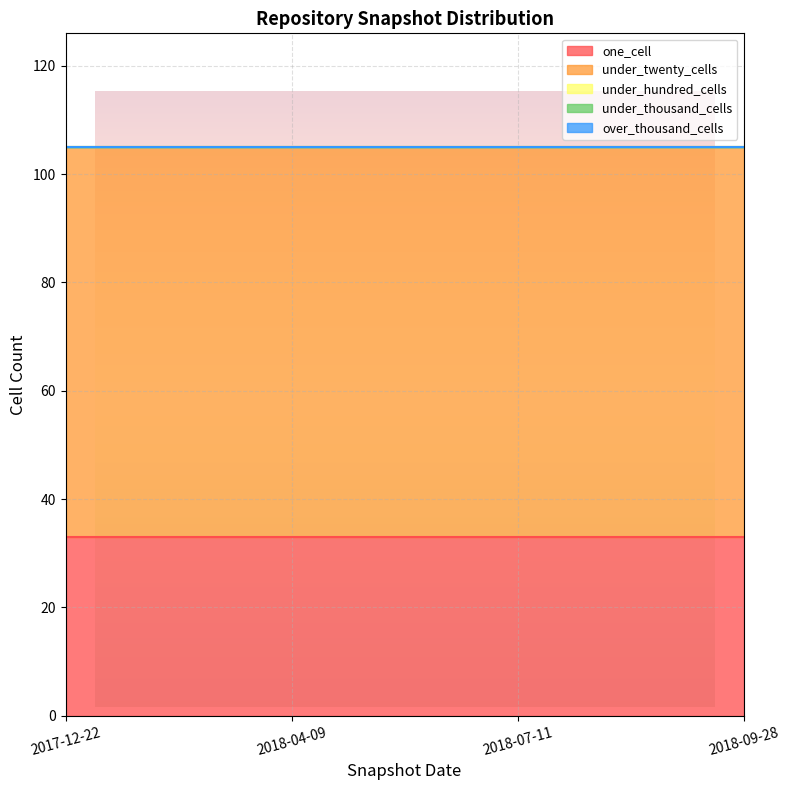

Reading left to right, list all the values displayed in this chart.

one_cell: 2017-12-22=33	2018-04-09=33	2018-07-11=33	2018-09-28=33
under_twenty_cells: 2017-12-22=72	2018-04-09=72	2018-07-11=72	2018-09-28=72
under_hundred_cells: 2017-12-22=0	2018-04-09=0	2018-07-11=0	2018-09-28=0
under_thousand_cells: 2017-12-22=0	2018-04-09=0	2018-07-11=0	2018-09-28=0
over_thousand_cells: 2017-12-22=0	2018-04-09=0	2018-07-11=0	2018-09-28=0